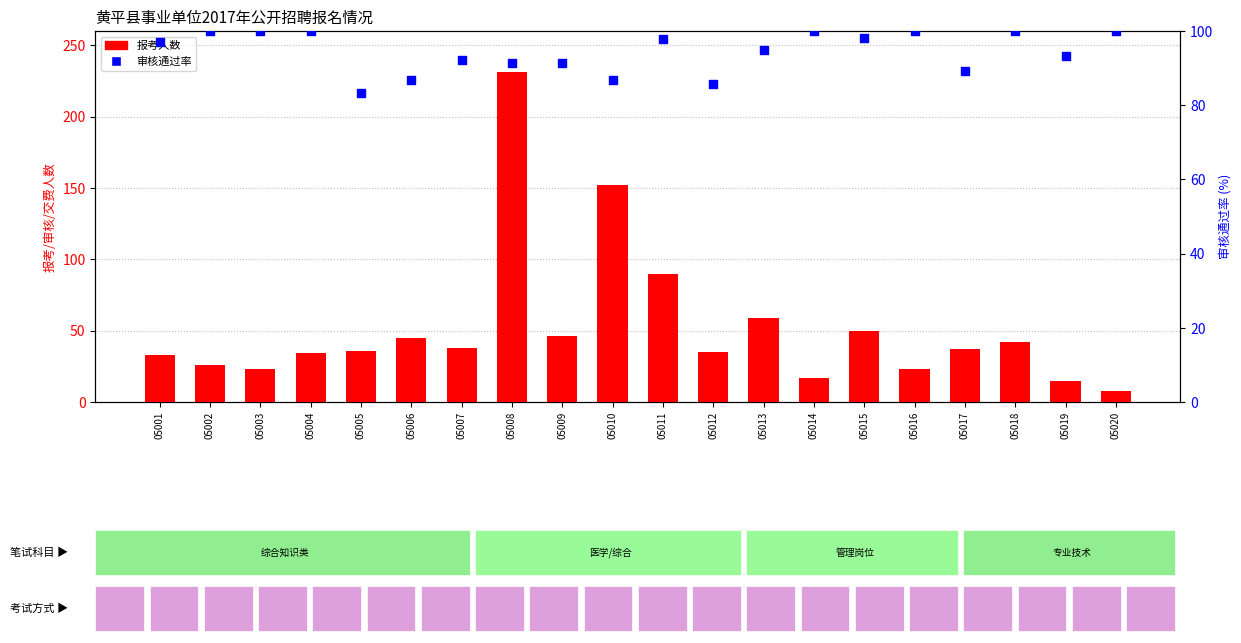

Which series has the largest Y range (max minus min)?

报考人数